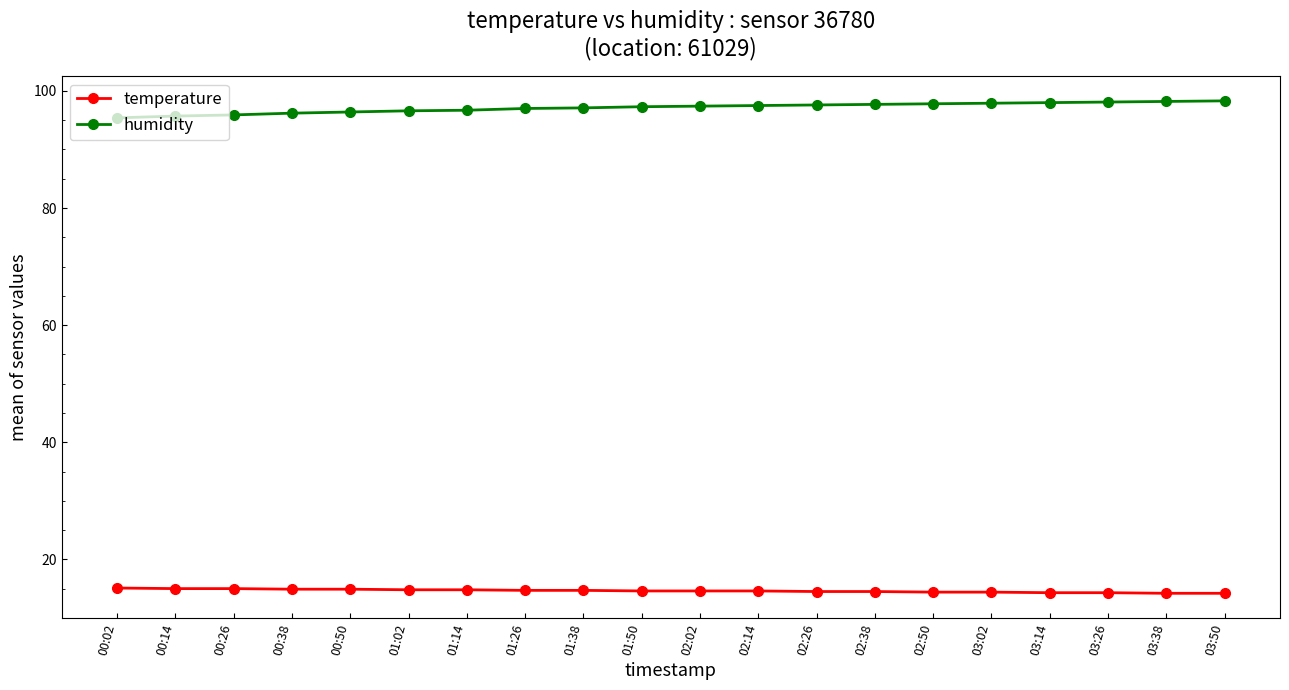

What is the maximum value shown in the chart?

98.3